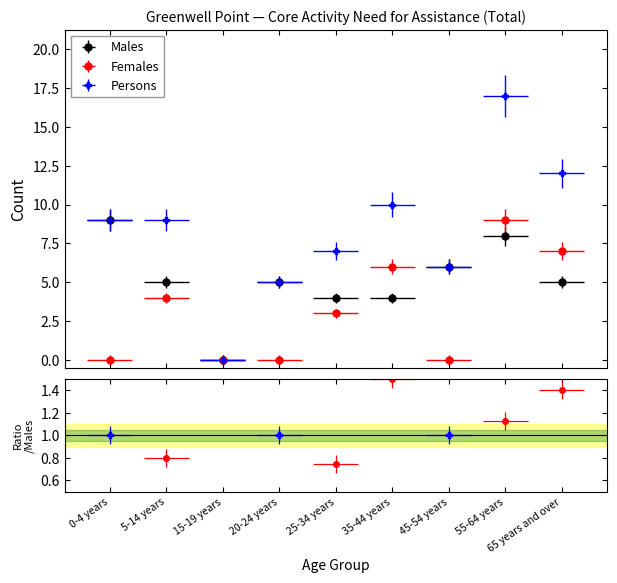

The Persons series shows 17 at 55-64 years. True or false?

True